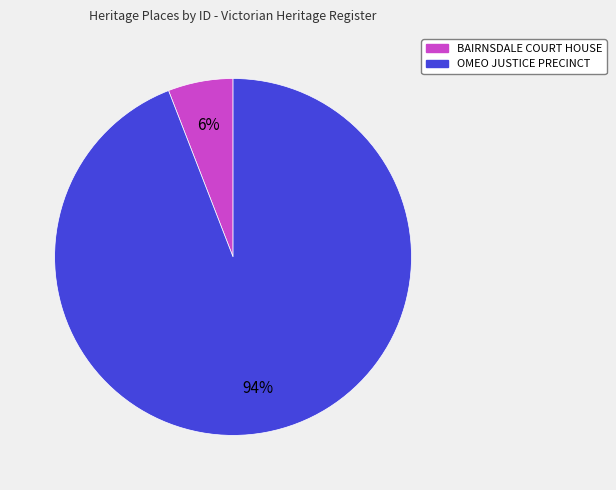

Rank the categories by value from lowest to highest.

BAIRNSDALE COURT HOUSE, OMEO JUSTICE PRECINCT